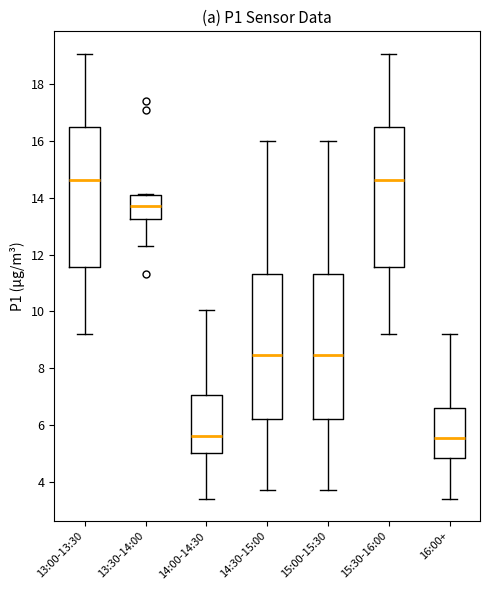

Reading left to right, transcribe this box plot: for each box, give where its median line is, the range the box spans, and where its two whiskers end, as read against the y-axis. The values are not printed on the chart, so give them approximately, as read against the axis.

13:00-13:30: median 14.6, box 11.6 to 16.4, whiskers 9.2 to 19.0
13:30-14:00: median 13.8, box 13.2 to 14.2, whiskers 12.4 to 14.2
14:00-14:30: median 5.6, box 5.0 to 7.0, whiskers 3.4 to 10.0
14:30-15:00: median 8.4, box 6.2 to 11.4, whiskers 3.8 to 16.0
15:00-15:30: median 8.4, box 6.2 to 11.4, whiskers 3.8 to 16.0
15:30-16:00: median 14.6, box 11.6 to 16.4, whiskers 9.2 to 19.0
16:00+: median 5.6, box 4.8 to 6.6, whiskers 3.4 to 9.2